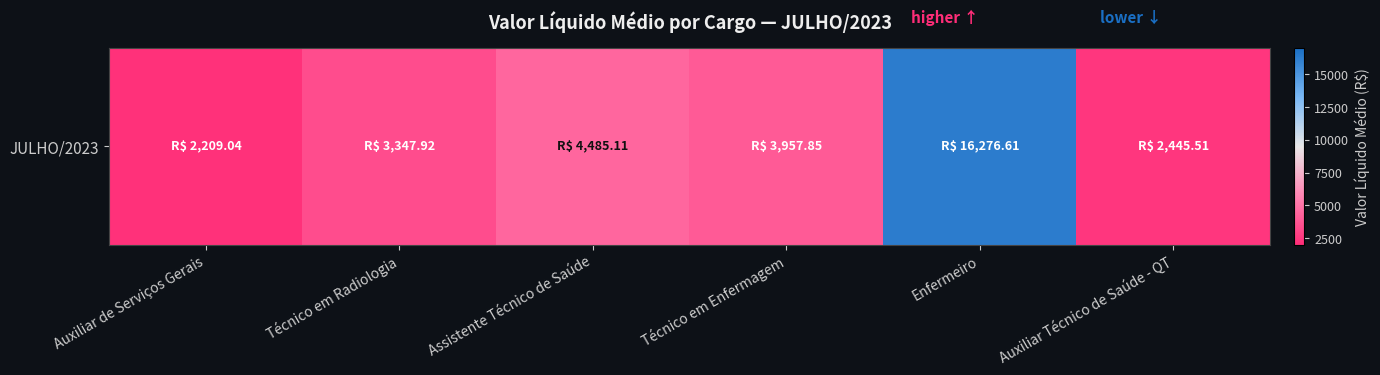

The value at Assistente Técnico de Saúde is 1068.8. True or false?

False